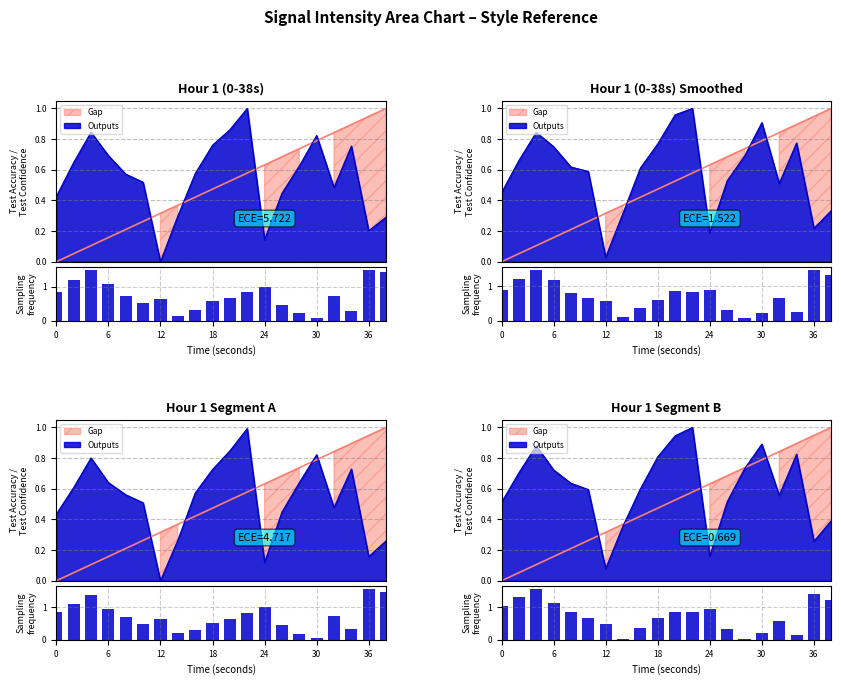

What is the difference between the maximum and minimum values?

1.5